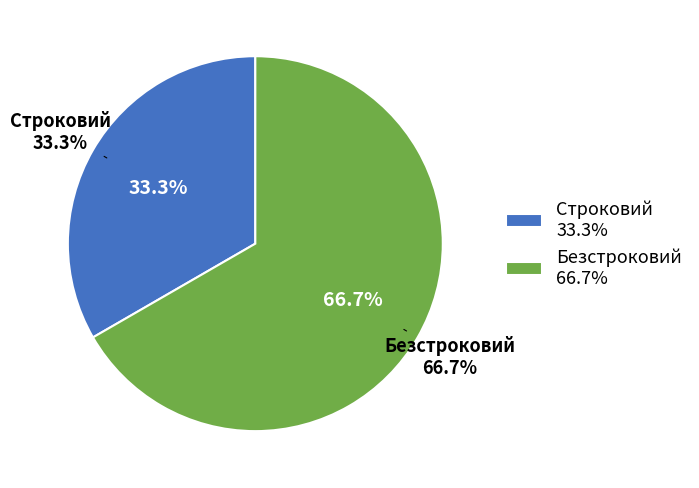

To the nearest percent, what is the combined percentage of Безстроковий and Строковий?

100%